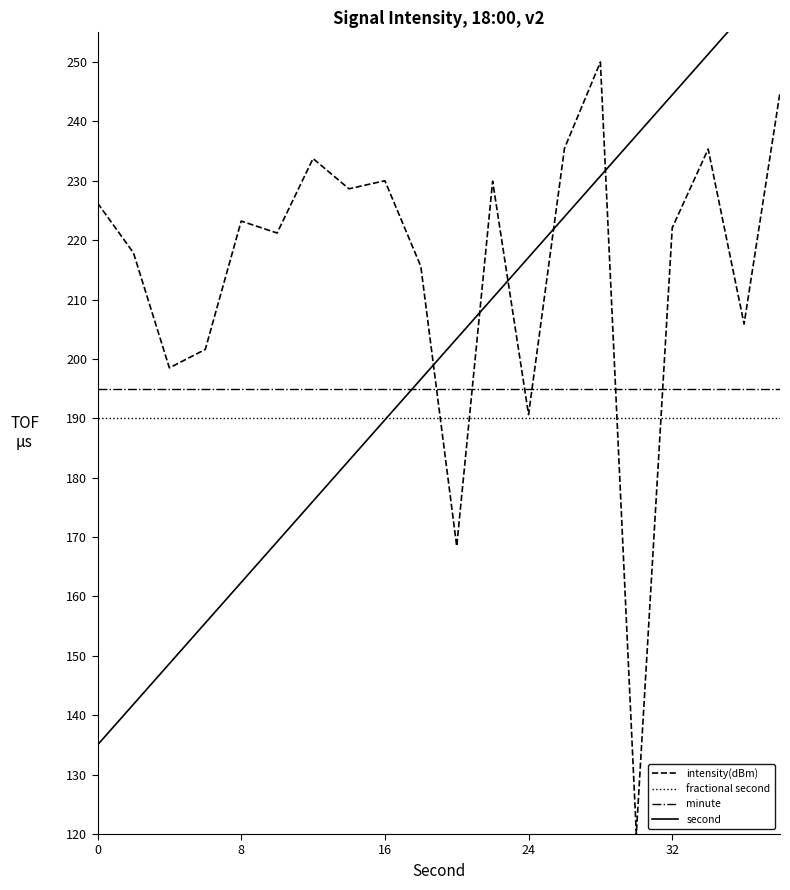

The value of minute at 16 is 316.9. True or false?

False